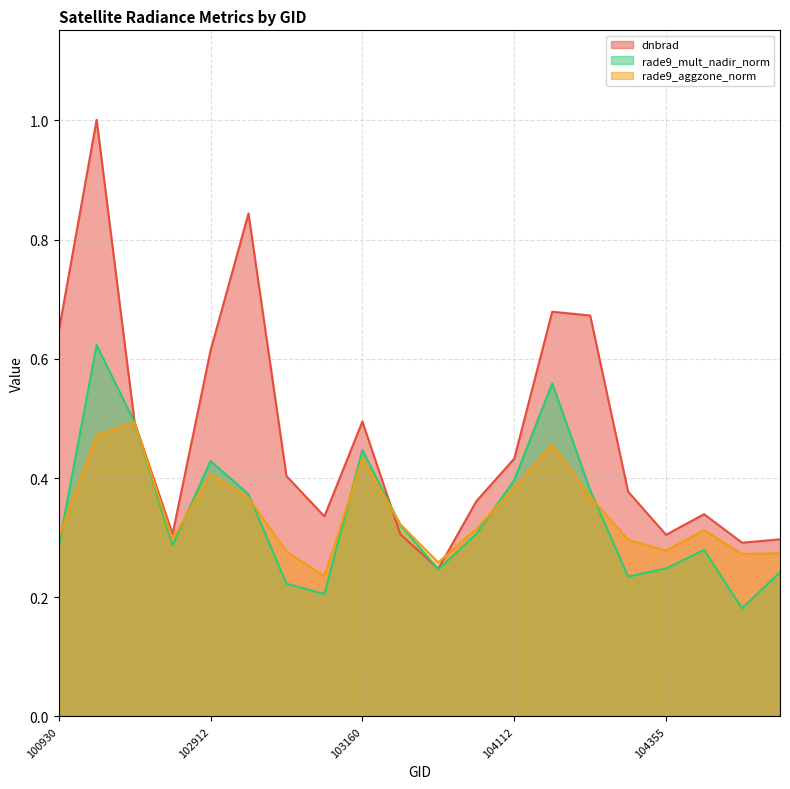

Rank the series by their maximum value, from highest to lowest.

dnbrad, rade9_mult_nadir_norm, rade9_aggzone_norm